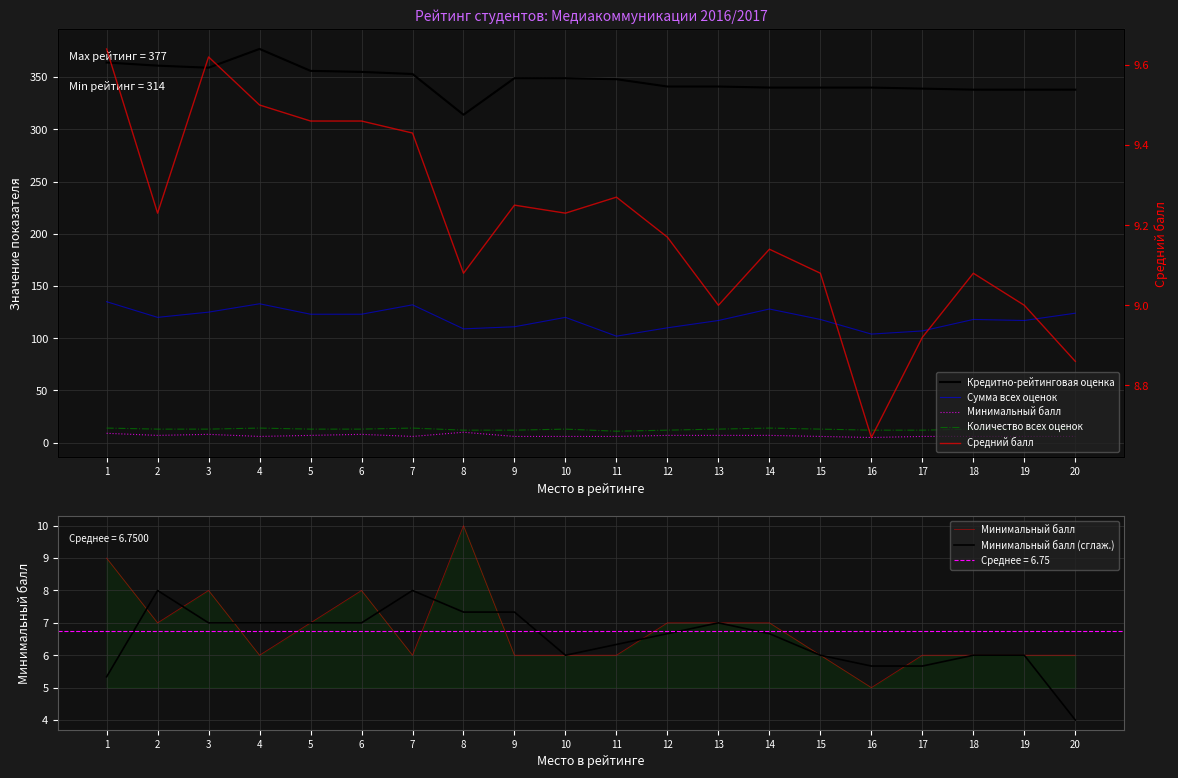

How many interior local valleys does the Сумма всех оценок series have?

5